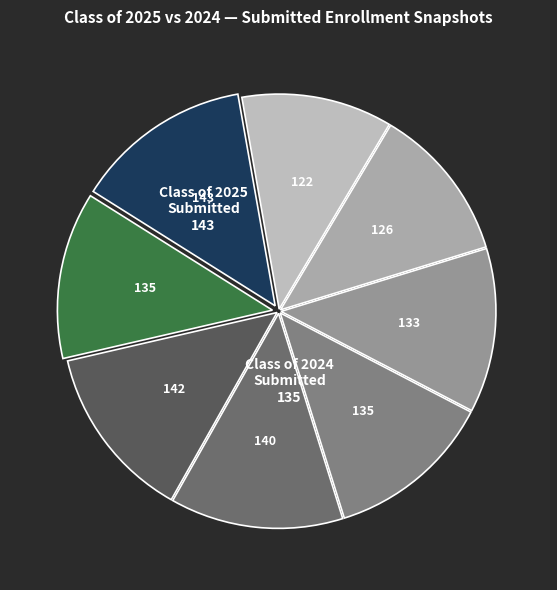

Is there a majority slice in this chart?

No